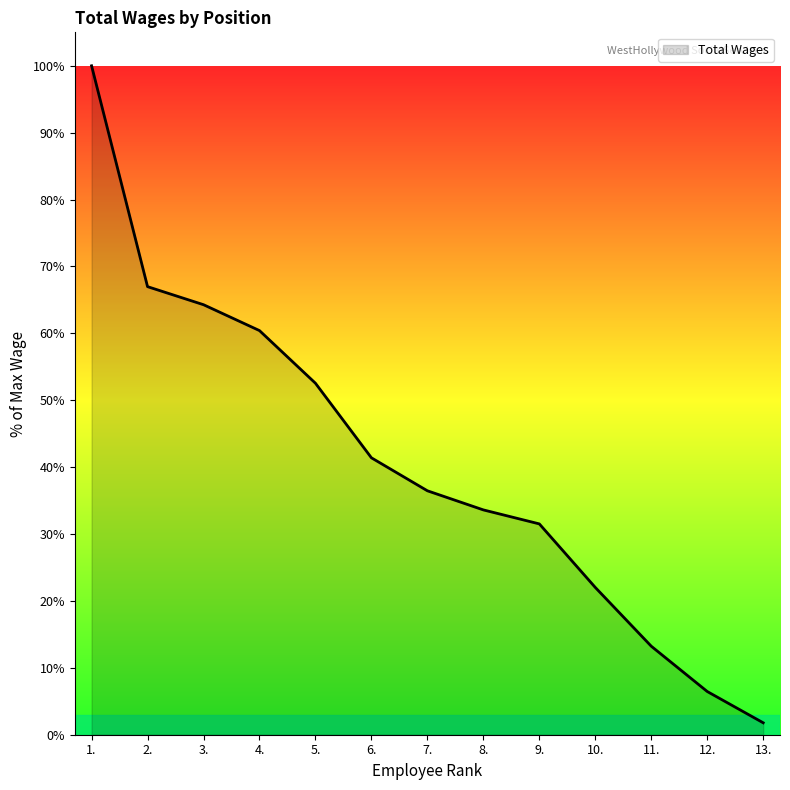

What position from the right is 7.?

7